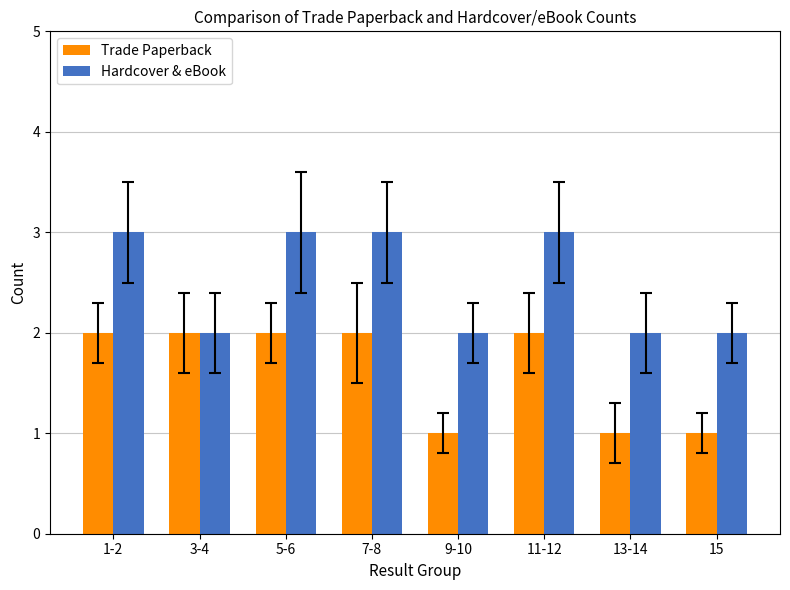

What is the total value across all series at 5-6?

5